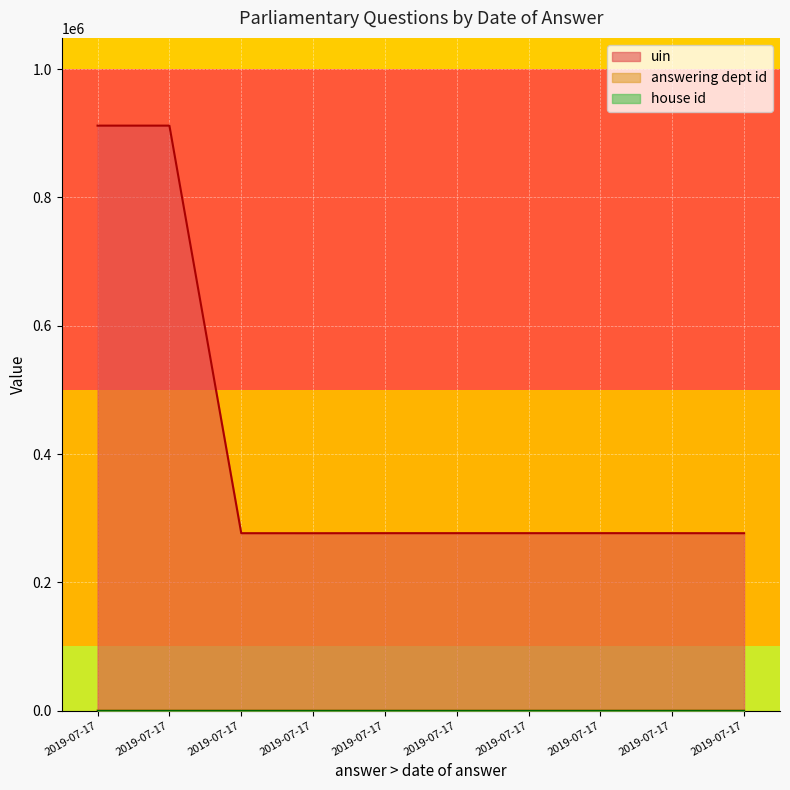

How many distinct data groups are displayed?

3